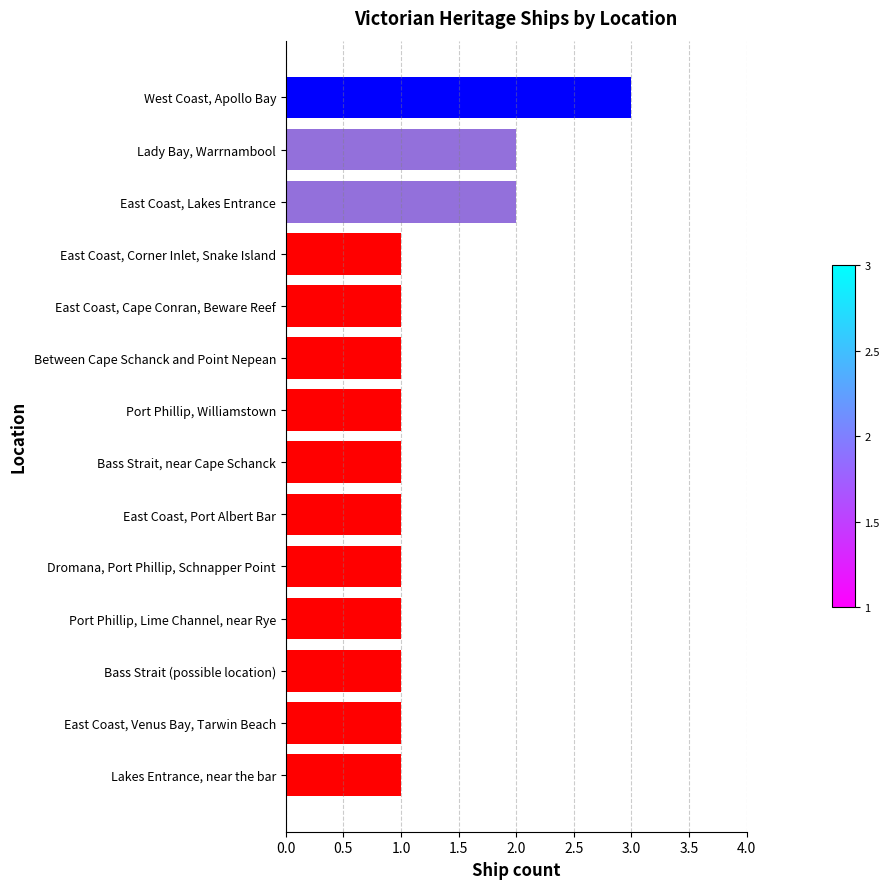

The chart shows a value of 1 at East Coast, Corner Inlet, Snake Island. True or false?

True